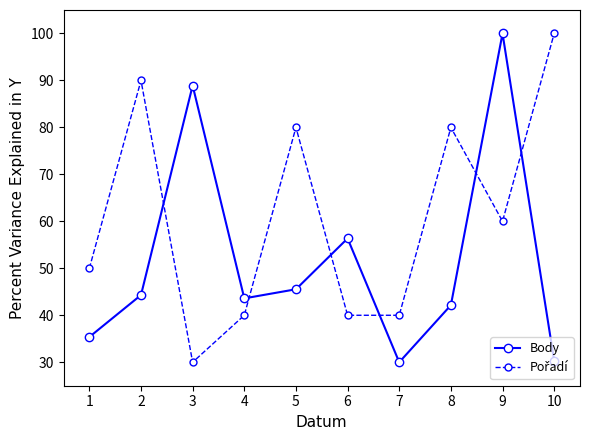

What is the value of the Body point at the 9th from the left?

100.0